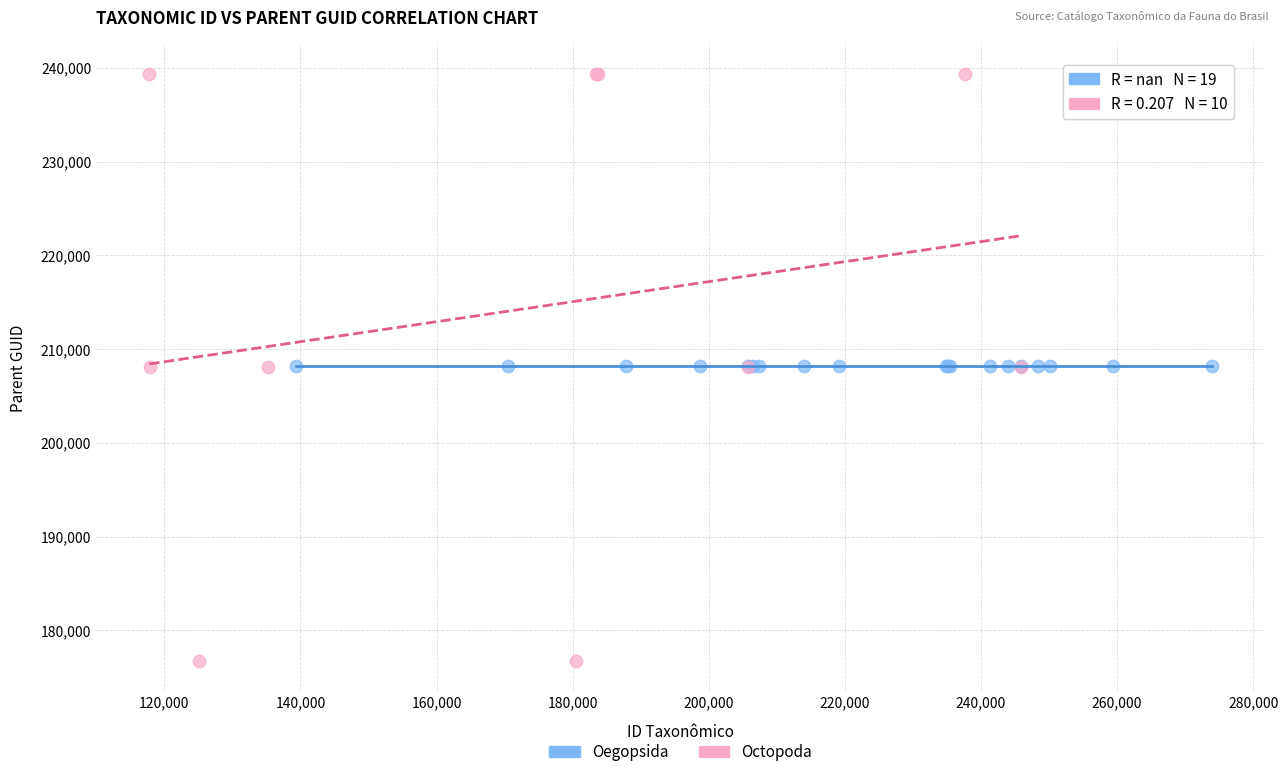

Which series reaches the maximum Y coordinate?

Octopoda